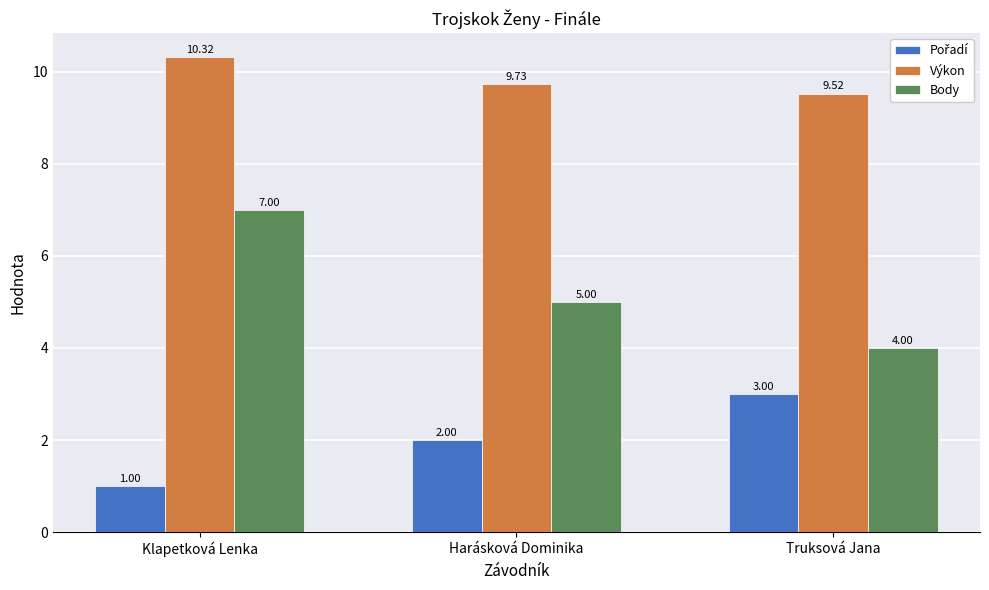

At how many categories does at least one series exceed 6?

3